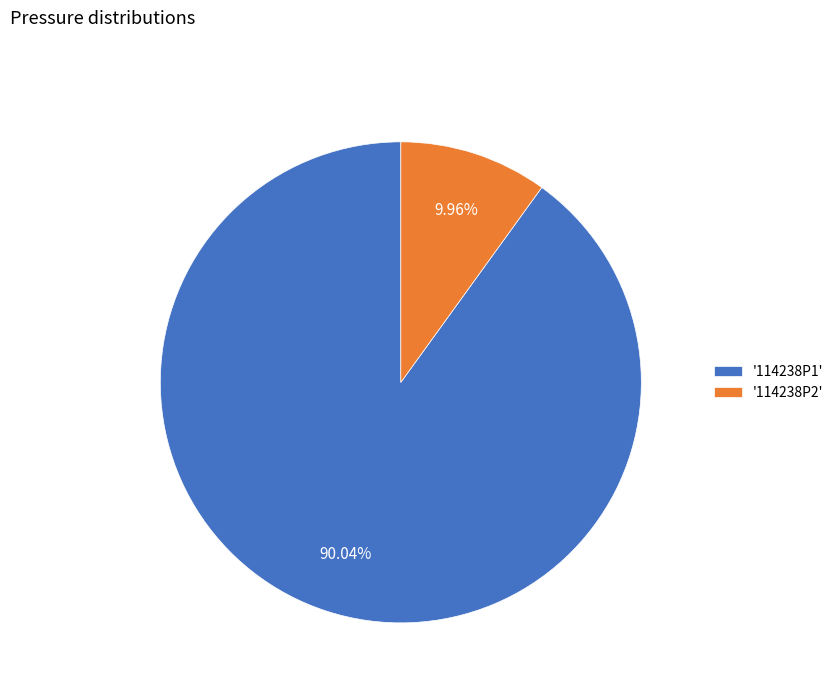

How many segments does this pie chart have?

2